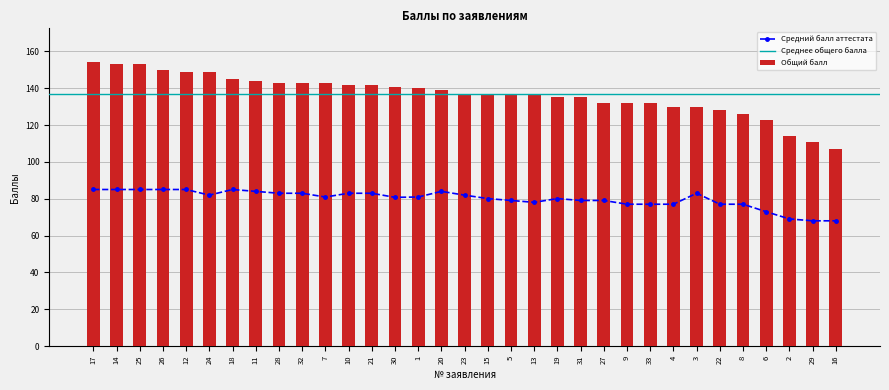

What value does the Общий балл series have at 28?

143.0